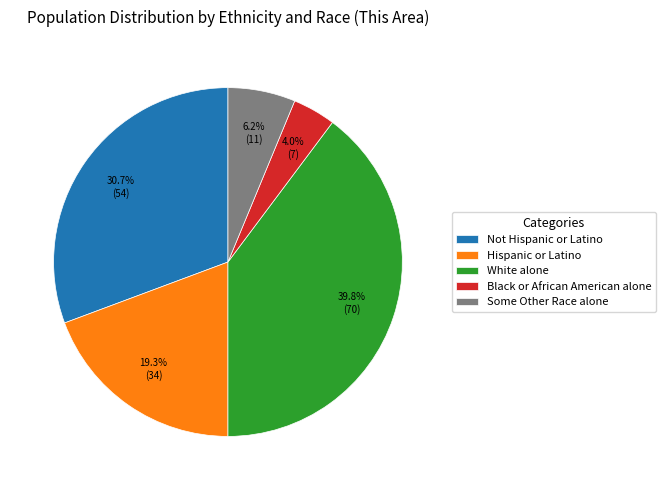

What portion of the pie excludes Black or African American alone?

96.0%